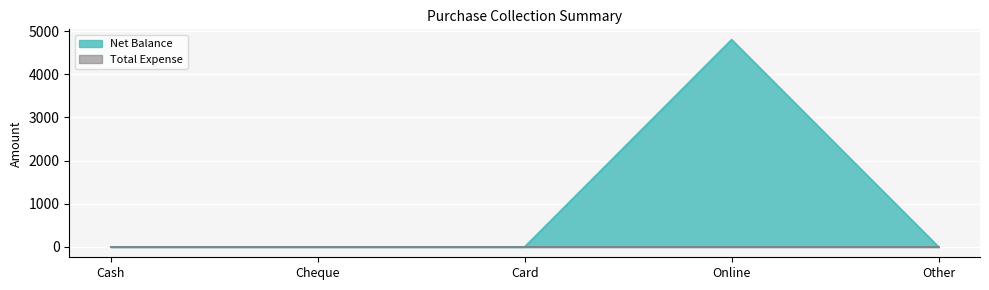

What is the average value?

960